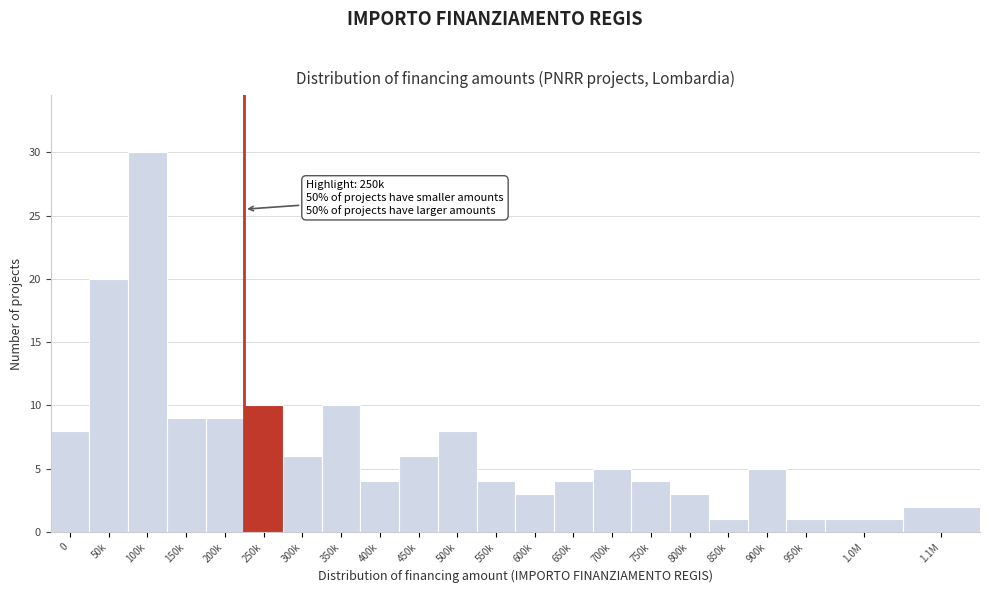

Reading left to right, what are all the values shown in this chart?

0=8	50k=20	100k=30	150k=9	200k=9	250k=10	300k=6	350k=10	400k=4	450k=6	500k=8	550k=4	600k=3	650k=4	700k=5	750k=4	800k=3	850k=1	900k=5	950k=1	1.0M=1	1.1M=2